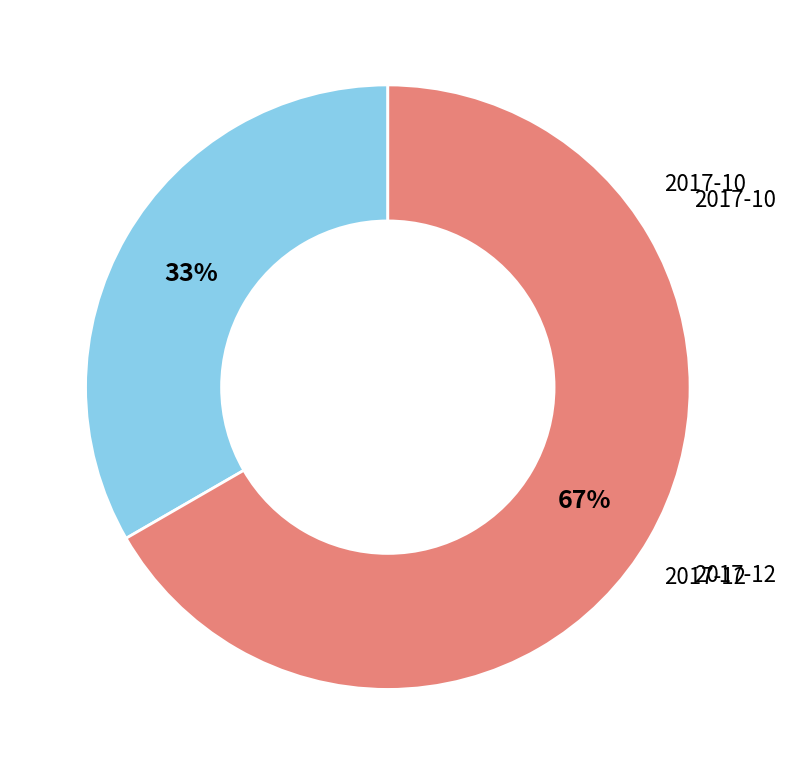

Is there a majority slice in this chart?

Yes